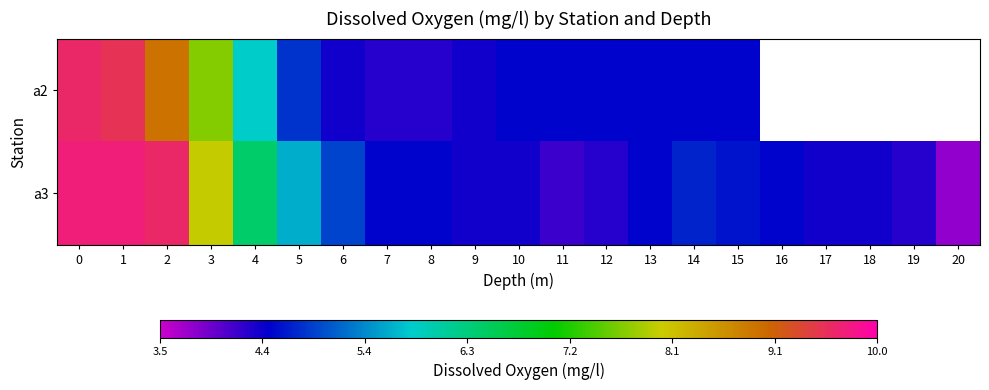

List the series in order of their overall mean, lowest first.

a2, a3